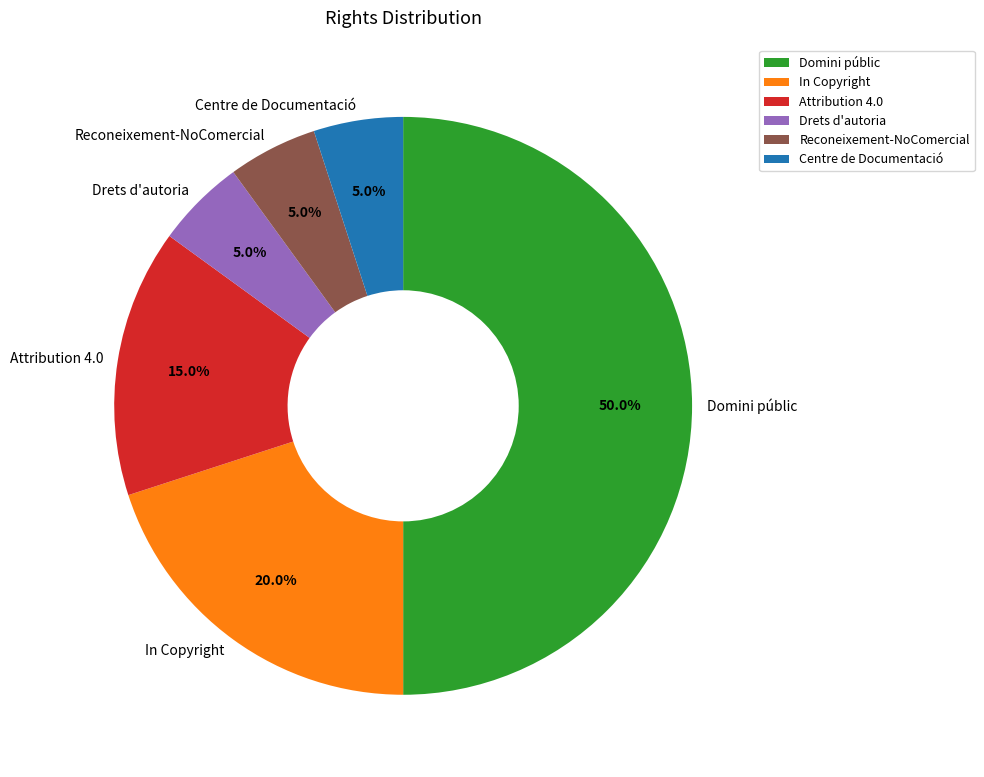

What percentage do Attribution 4.0 and Reconeixement-NoComercial together represent?

20.0%